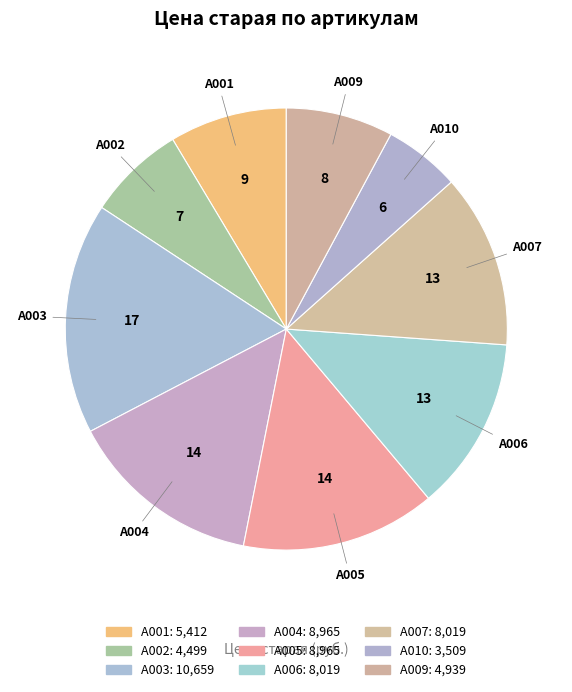

The A003 slice represents 10% of the pie. True or false?

False